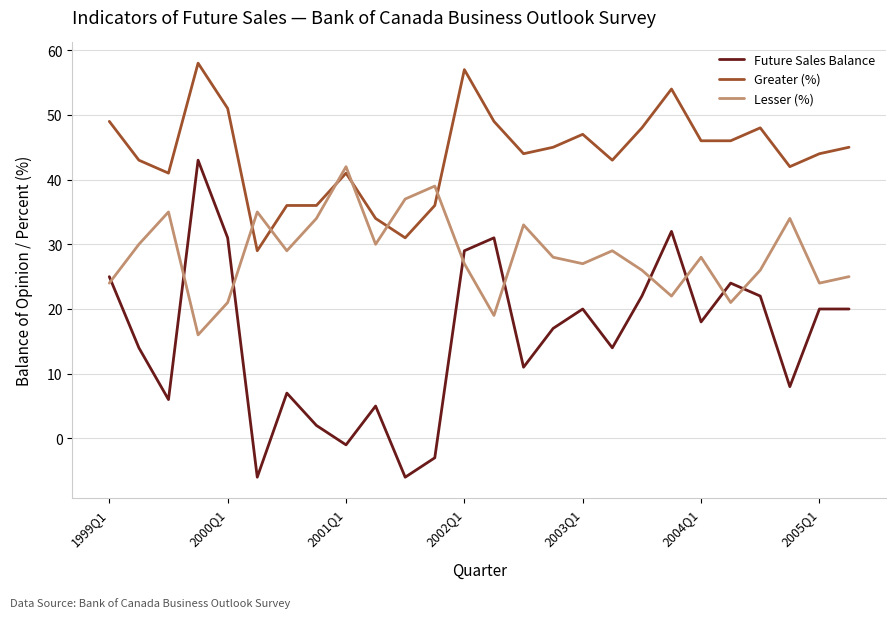

List the series in order of their overall mean, lowest first.

Future Sales Balance, Lesser (%), Greater (%)